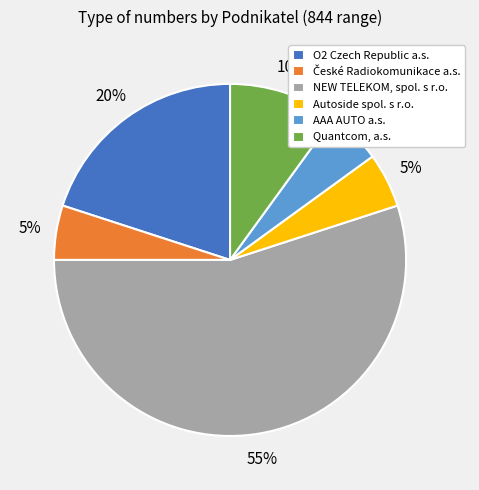

What percentage is the NEW TELEKOM, spol. s r.o. slice, to the nearest percent?

55%